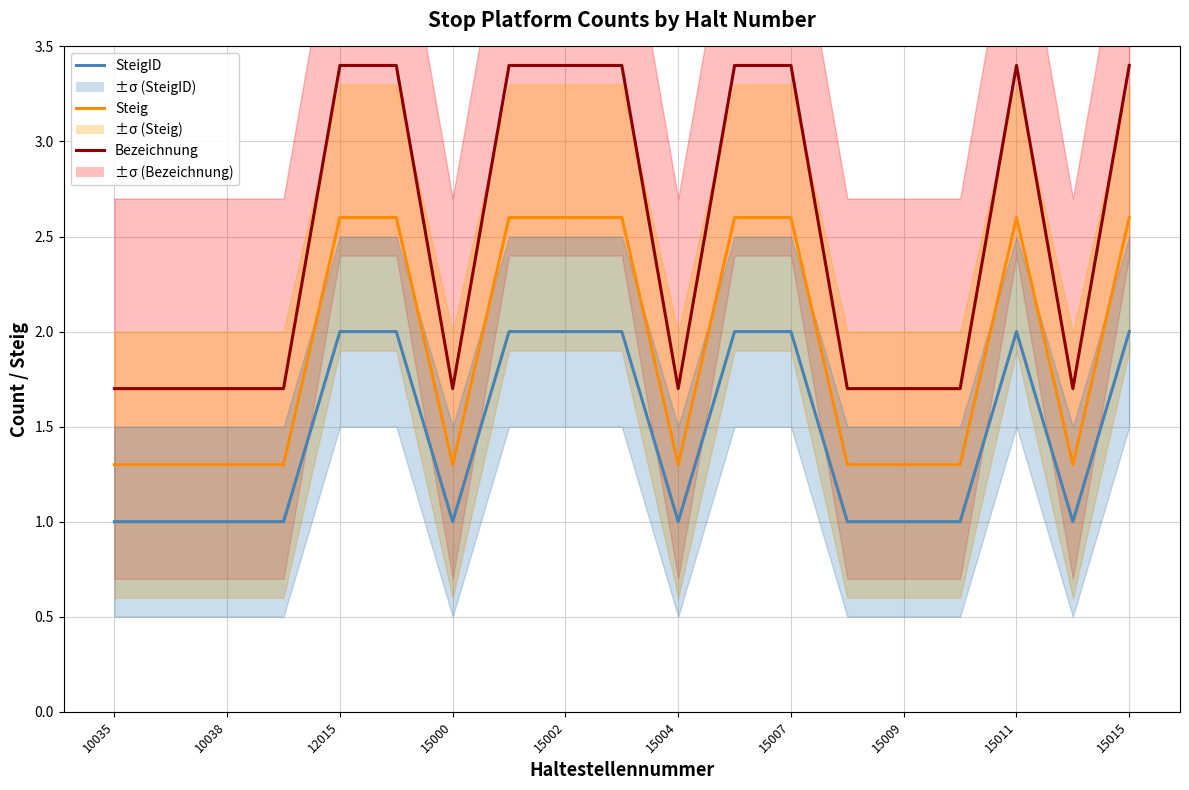

At which category is the sum across all series the highest?

12015